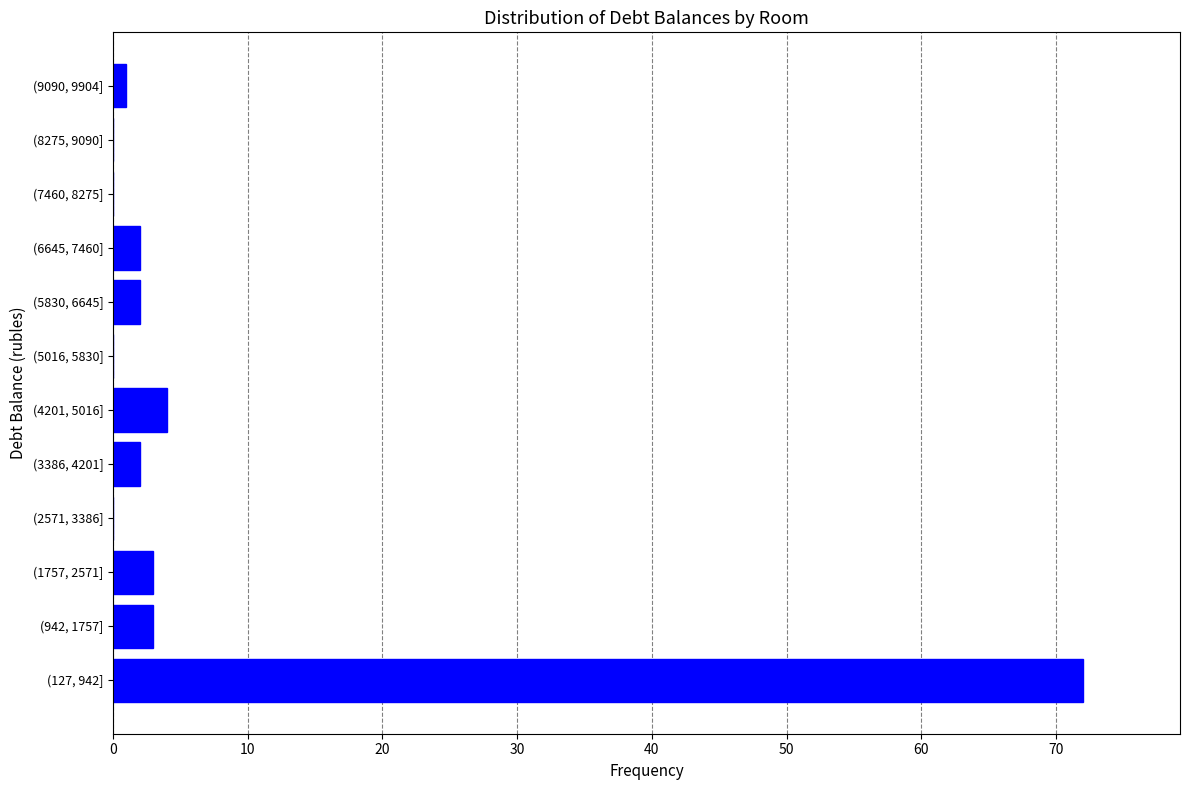

Reading bottom to top, extract all data points from this chart.

(127, 942]=72	(942, 1757]=3	(1757, 2571]=3	(2571, 3386]=0	(3386, 4201]=2	(4201, 5016]=4	(5016, 5830]=0	(5830, 6645]=2	(6645, 7460]=2	(7460, 8275]=0	(8275, 9090]=0	(9090, 9904]=1